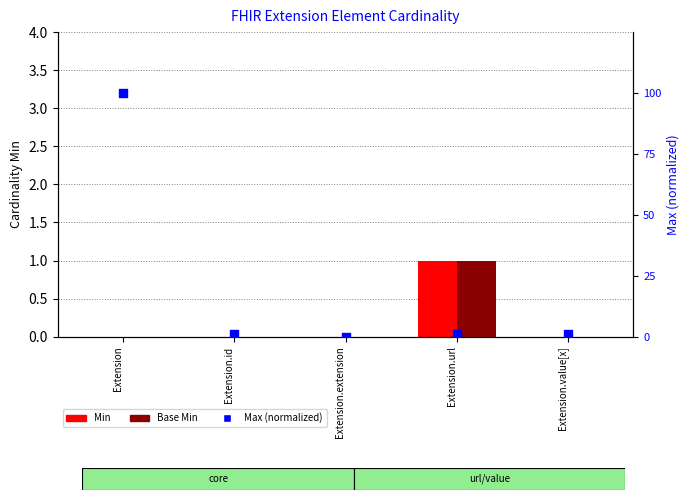

What is the total value across all series at Extension.id?

1